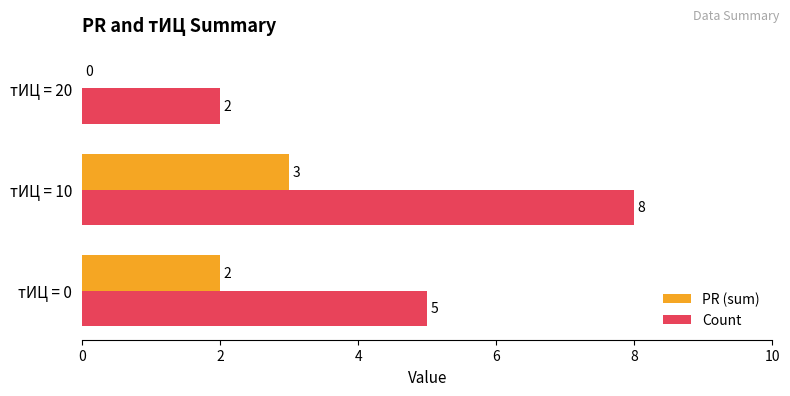

What is the sum of the Count values at тИЦ = 0 and тИЦ = 20?

7